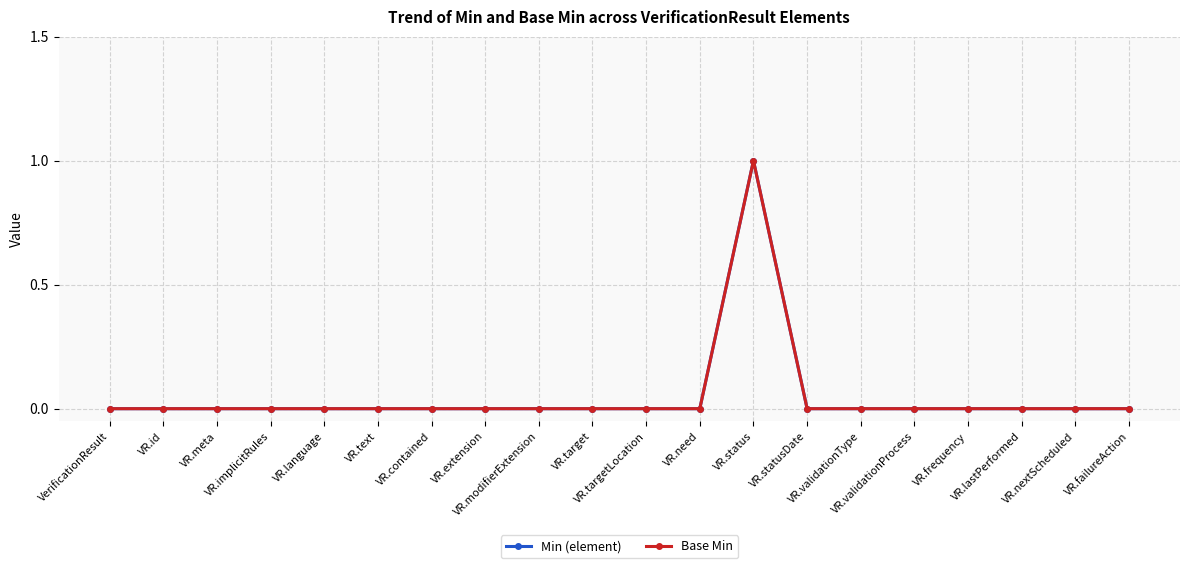

At which category does the chart reach its minimum across all series?

VerificationResult